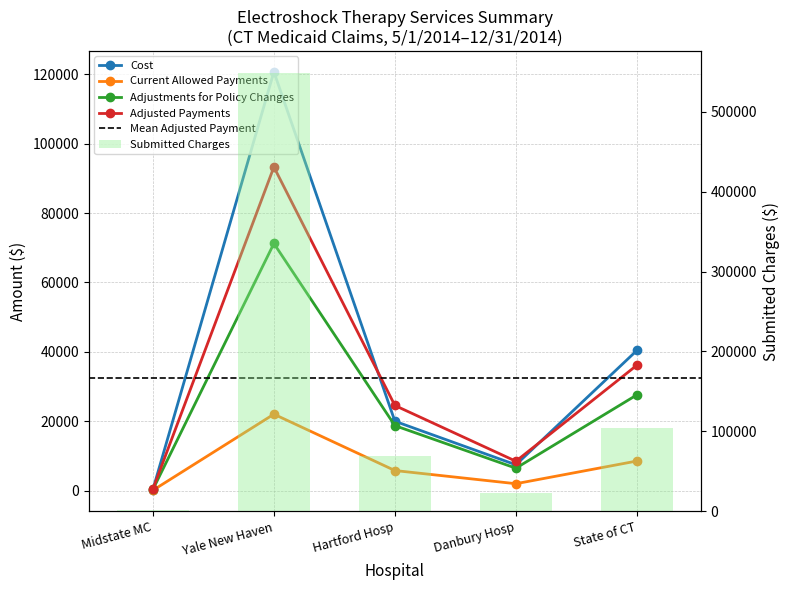

At Hartford Hosp, list the series in order from largest to smallest.

Submitted Charges, Adjusted Payments, Cost, Adjustments for Policy Changes, Current Allowed Payments